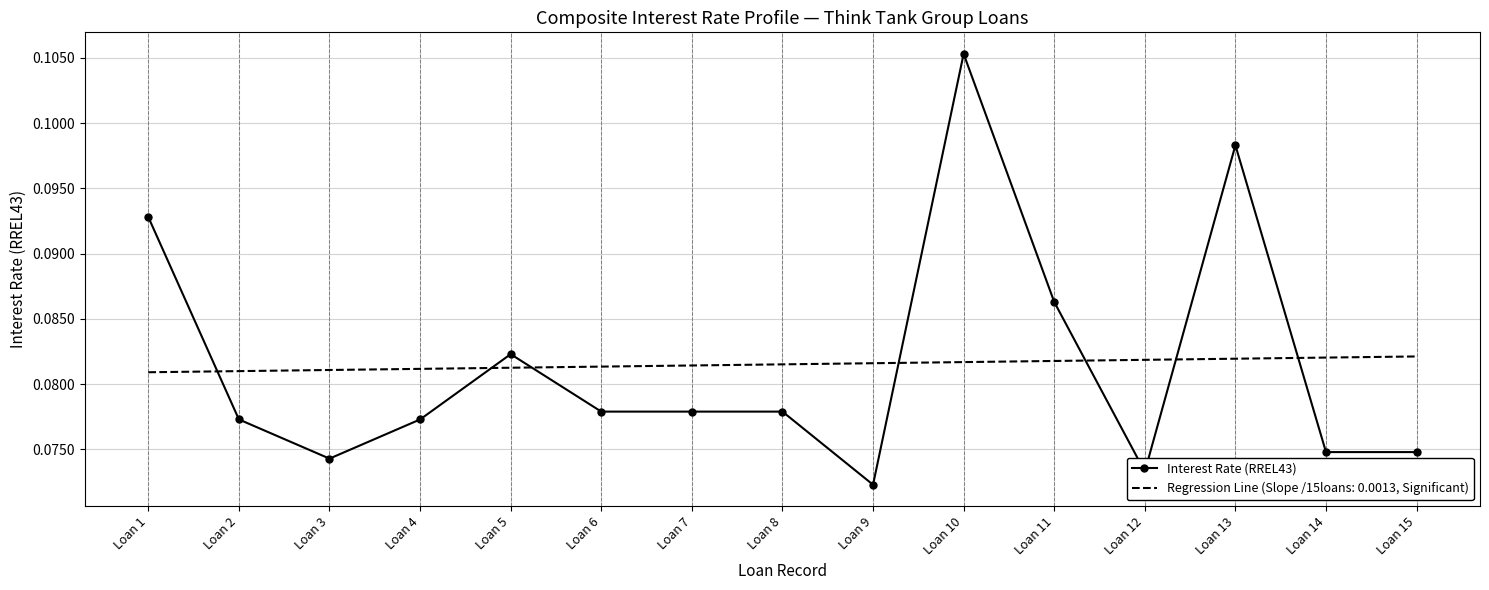

Rank the series by their maximum value, from highest to lowest.

Interest Rate (RREL43), Regression Line (Slope /15loans: 0.0013, Significant)